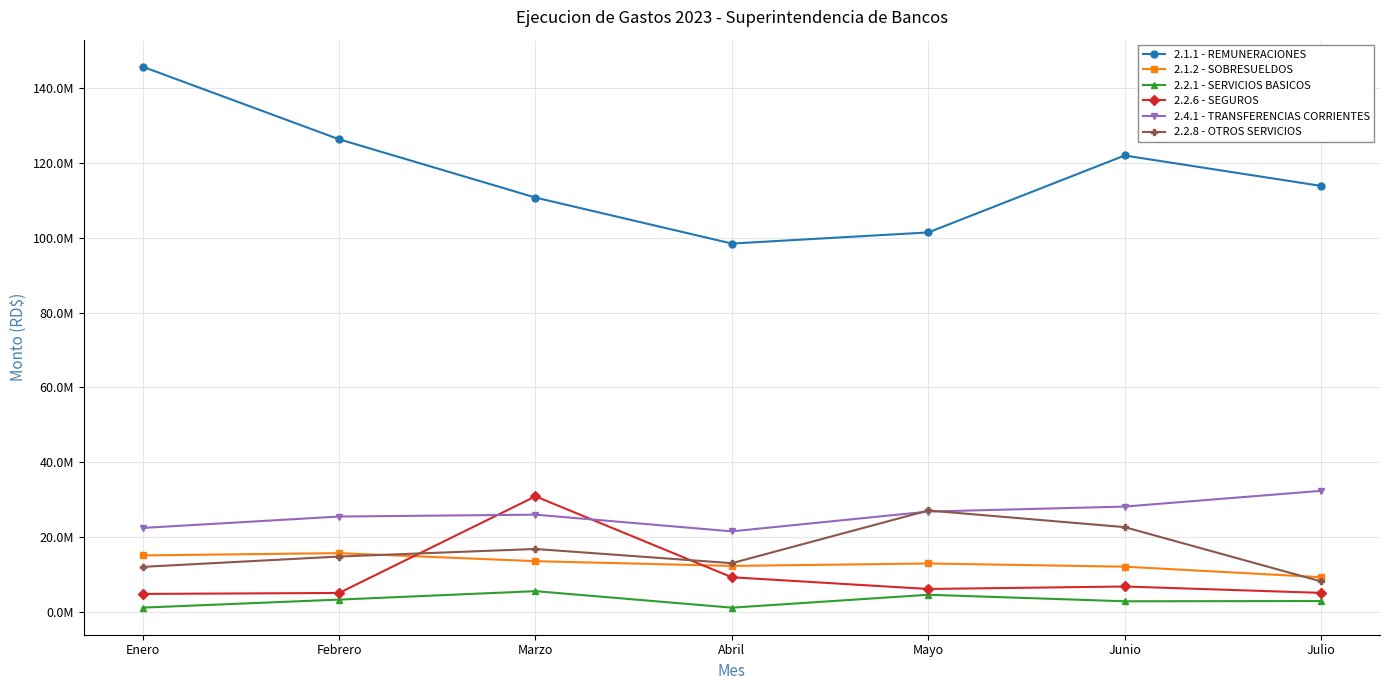

How many times do 2.2.6 - SEGUROS and 2.1.2 - SOBRESUELDOS cross each other?

2